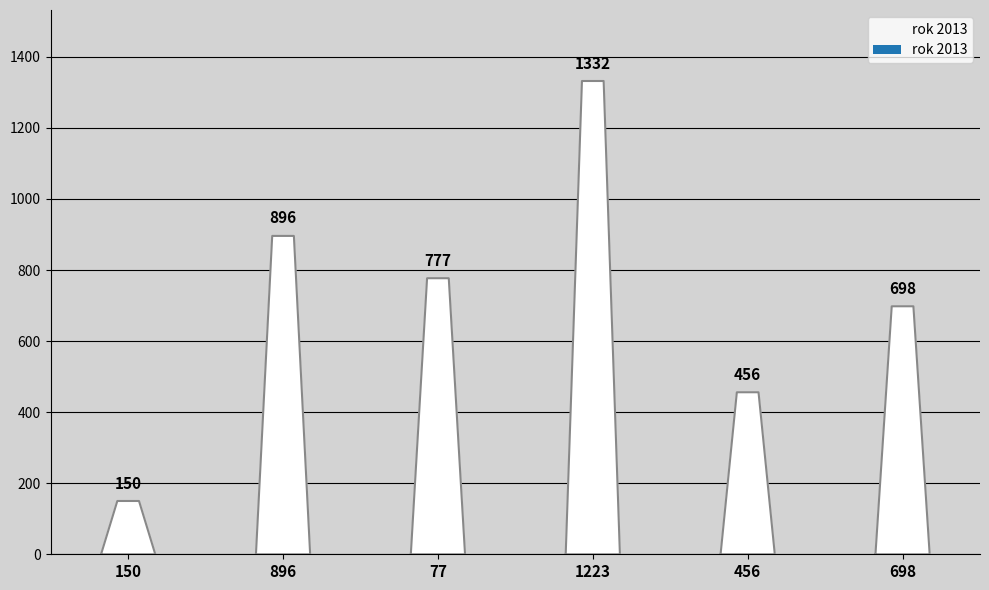

What is the difference between the second highest and second lowest values?

440